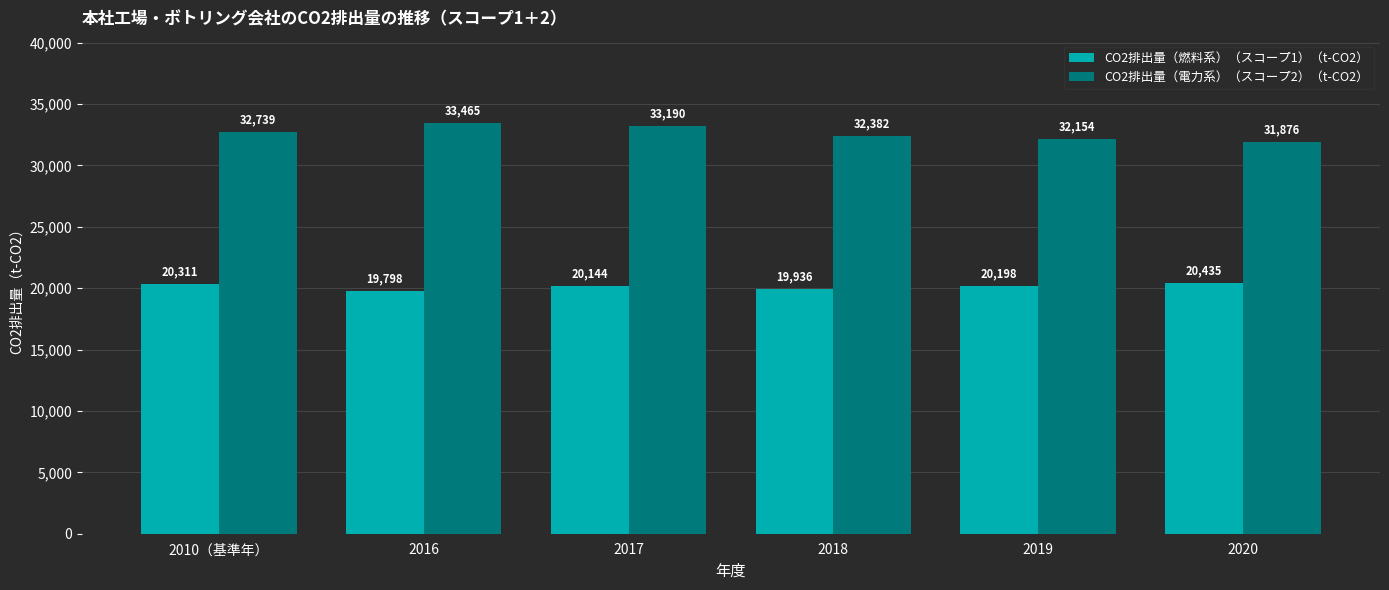

What is the spread (max minus min) of values at 2010（基準年）?

12428